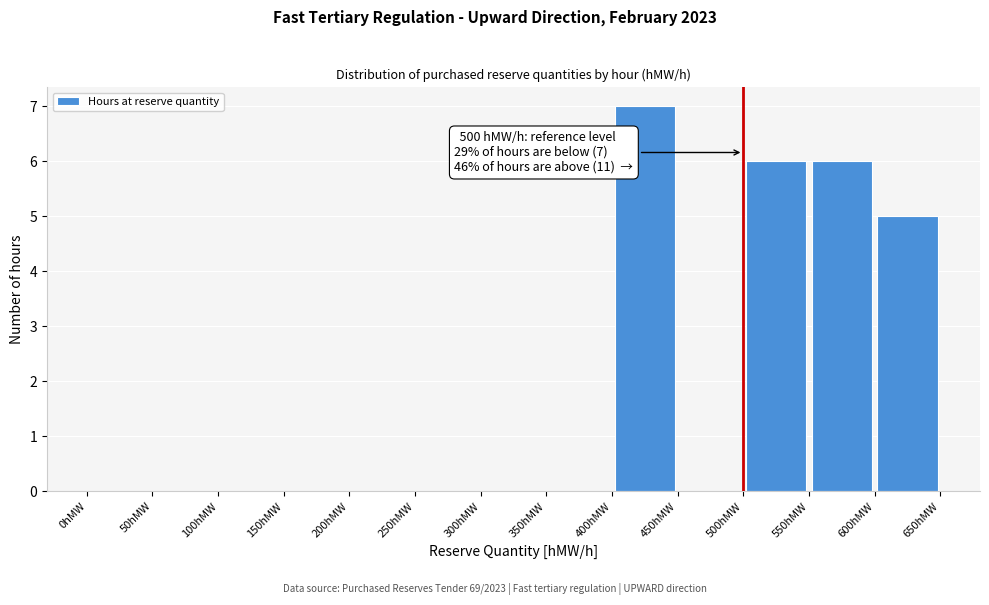

Which range on the x-axis has the tallest bar?

400 to 450